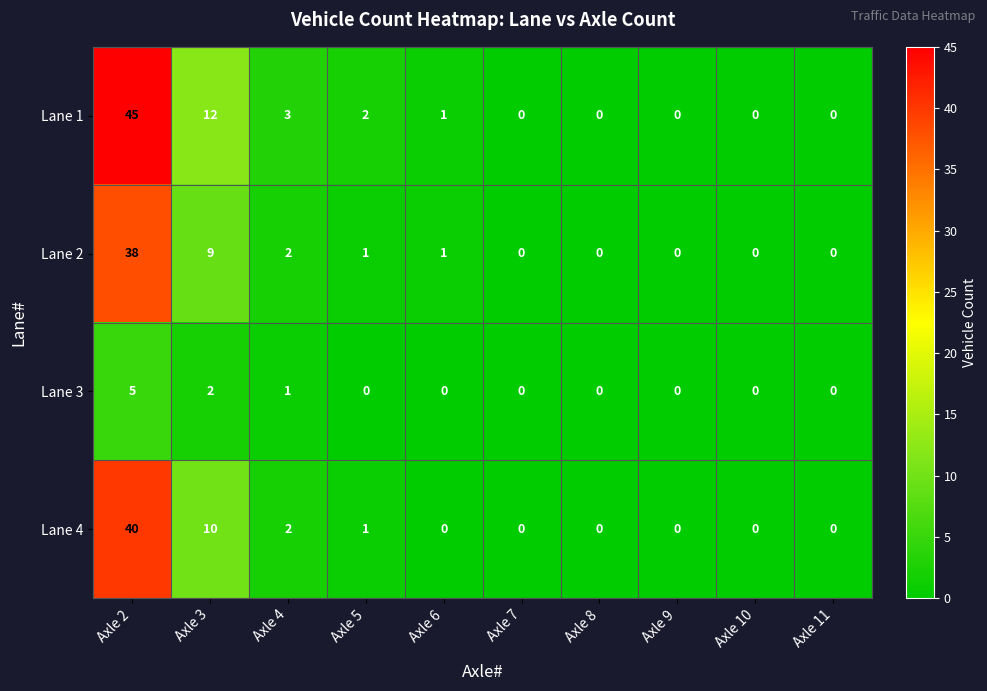

Which series has the largest total across all categories?

Lane 1